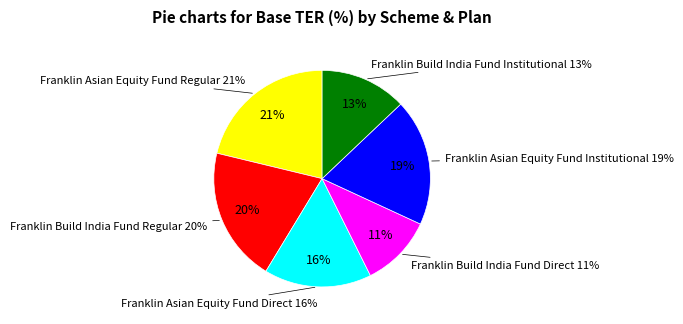

How many slices are in this pie chart?

6